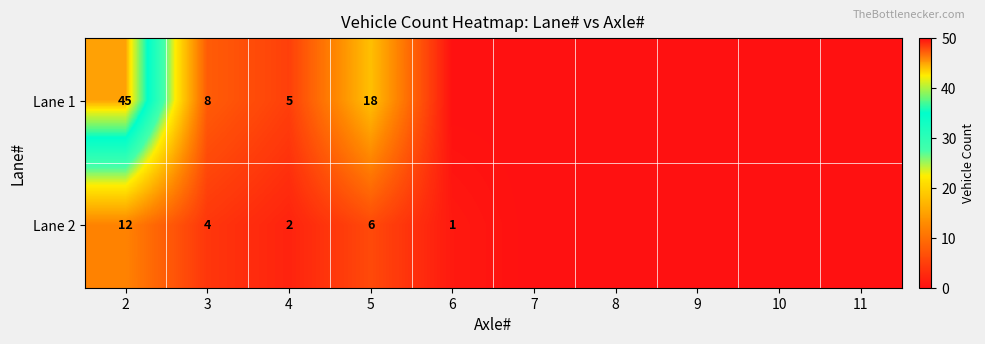

How many categories are shown in the chart?

10